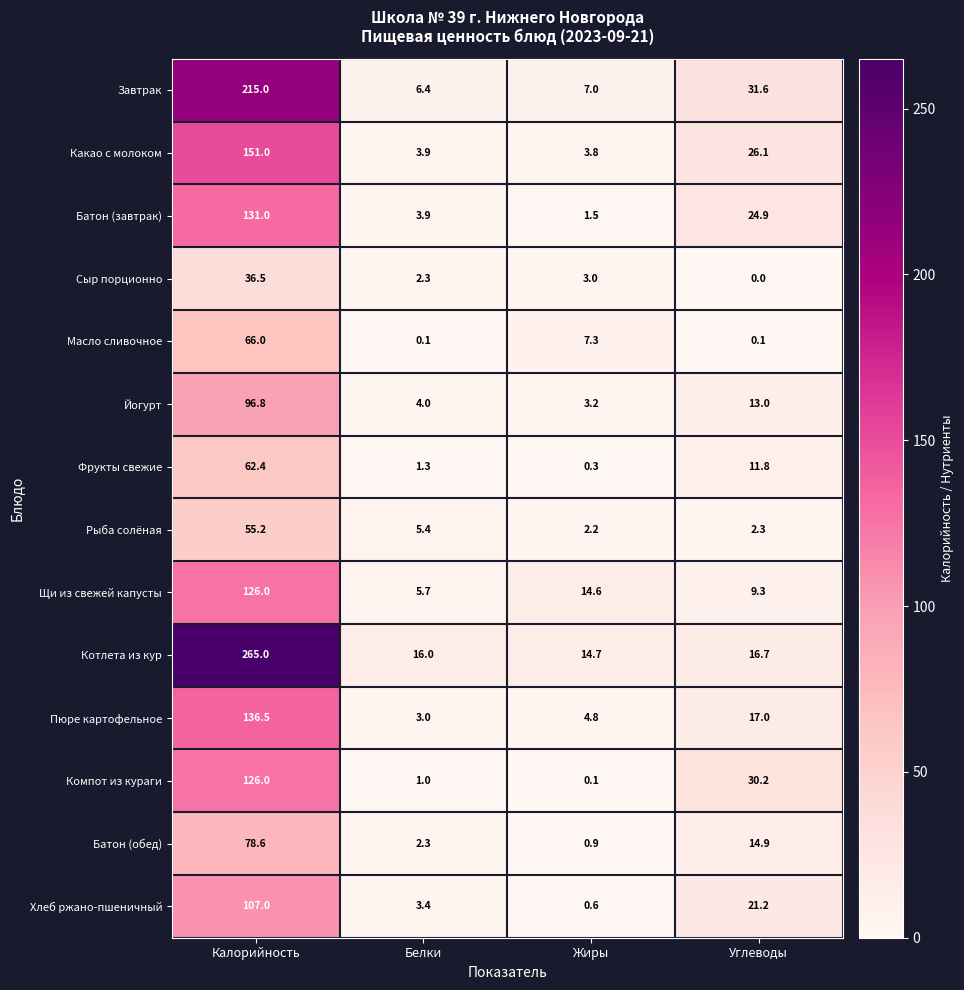

List the labels in order of Батон (завтрак) value, largest first.

Калорийность, Углеводы, Белки, Жиры